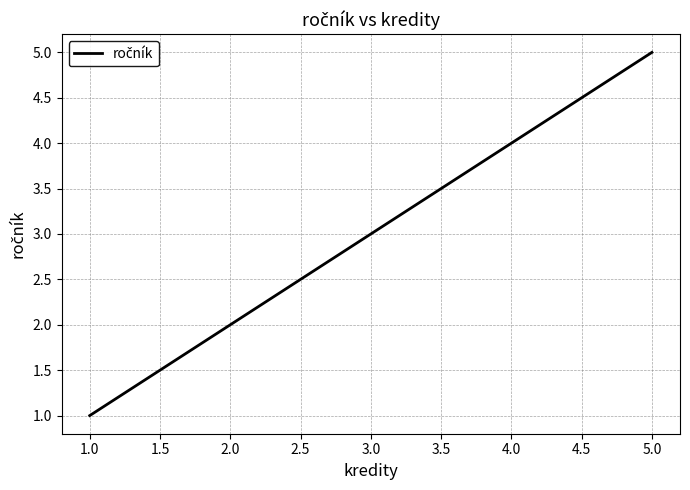

Reading right to left, what are all the values shown in this chart?

5	4	3	2	1